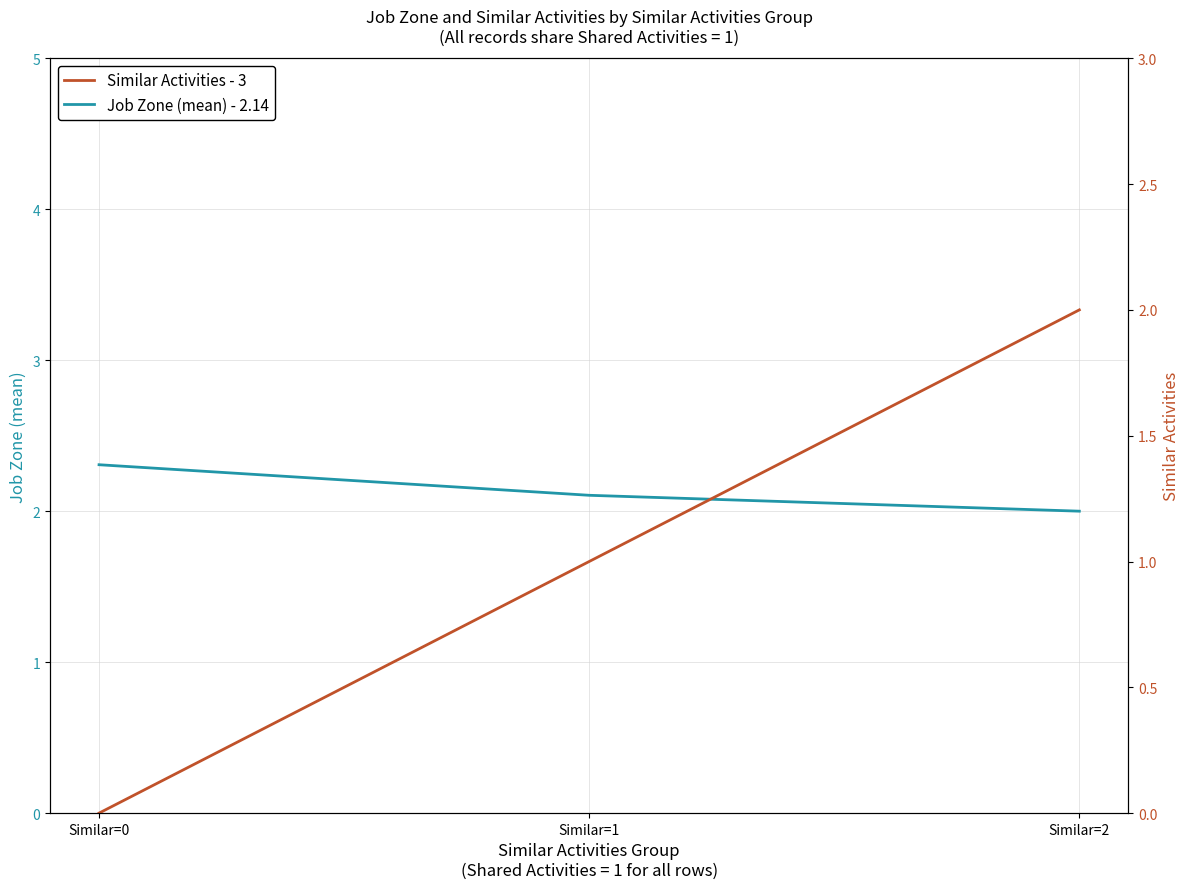

How many values in the Job Zone (mean) - 2.14 series exceed 2?

2